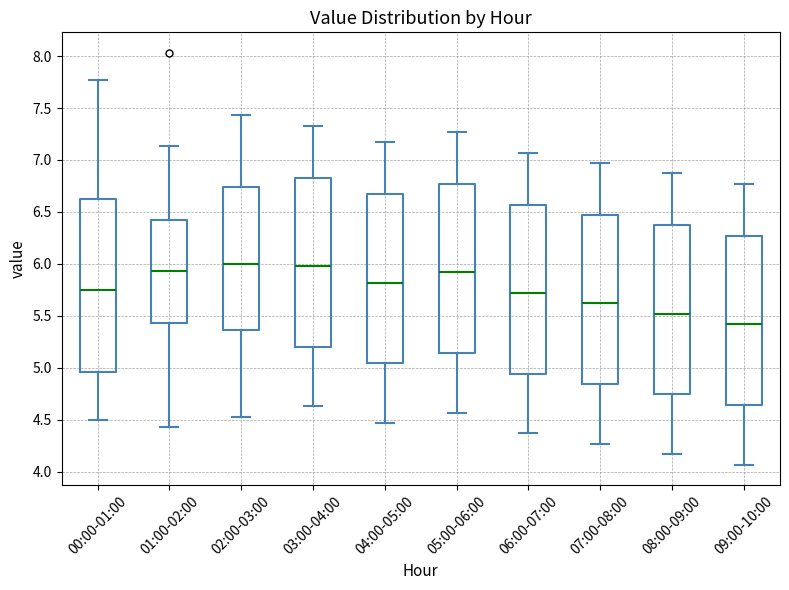

Reading left to right, transcribe this box plot: for each box, give where its median line is, the range the box spans, and where its two whiskers end, as read against the y-axis. The values are not printed on the chart, so give them approximately, as read against the axis.

00:00-01:00: median 5.75, box 4.95 to 6.65, whiskers 4.50 to 7.75
01:00-02:00: median 5.95, box 5.45 to 6.45, whiskers 4.45 to 7.15
02:00-03:00: median 6.00, box 5.35 to 6.75, whiskers 4.55 to 7.45
03:00-04:00: median 6.00, box 5.20 to 6.85, whiskers 4.65 to 7.35
04:00-05:00: median 5.80, box 5.05 to 6.65, whiskers 4.45 to 7.15
05:00-06:00: median 5.90, box 5.15 to 6.75, whiskers 4.55 to 7.25
06:00-07:00: median 5.70, box 4.95 to 6.55, whiskers 4.35 to 7.05
07:00-08:00: median 5.60, box 4.85 to 6.45, whiskers 4.25 to 6.95
08:00-09:00: median 5.50, box 4.75 to 6.35, whiskers 4.15 to 6.85
09:00-10:00: median 5.40, box 4.65 to 6.25, whiskers 4.05 to 6.75